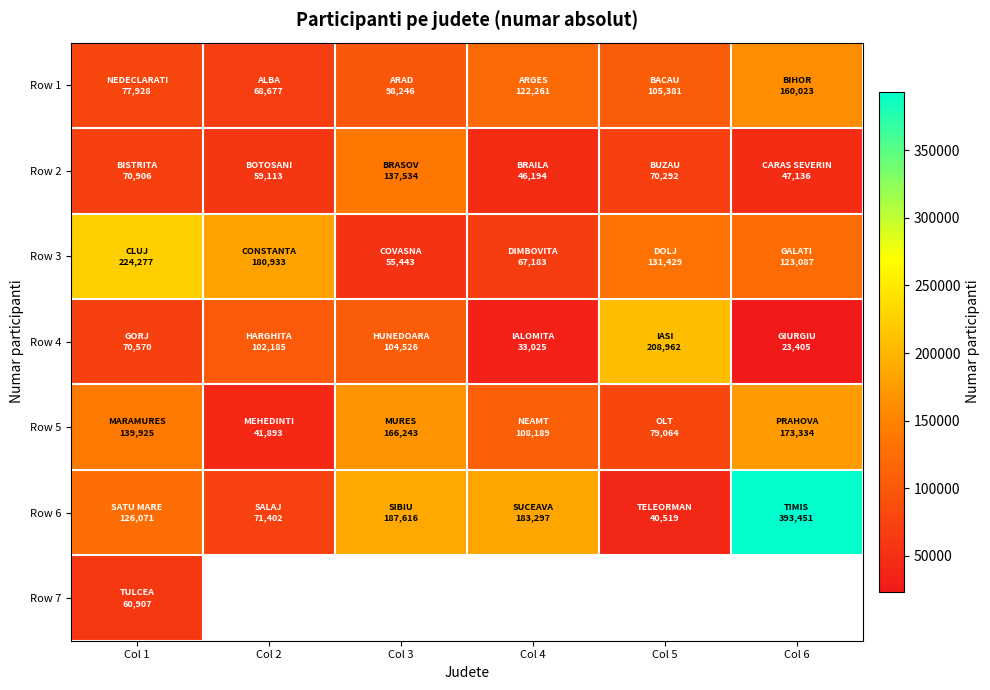

What is the spread (max minus min) of values at Col 5?

168443.0